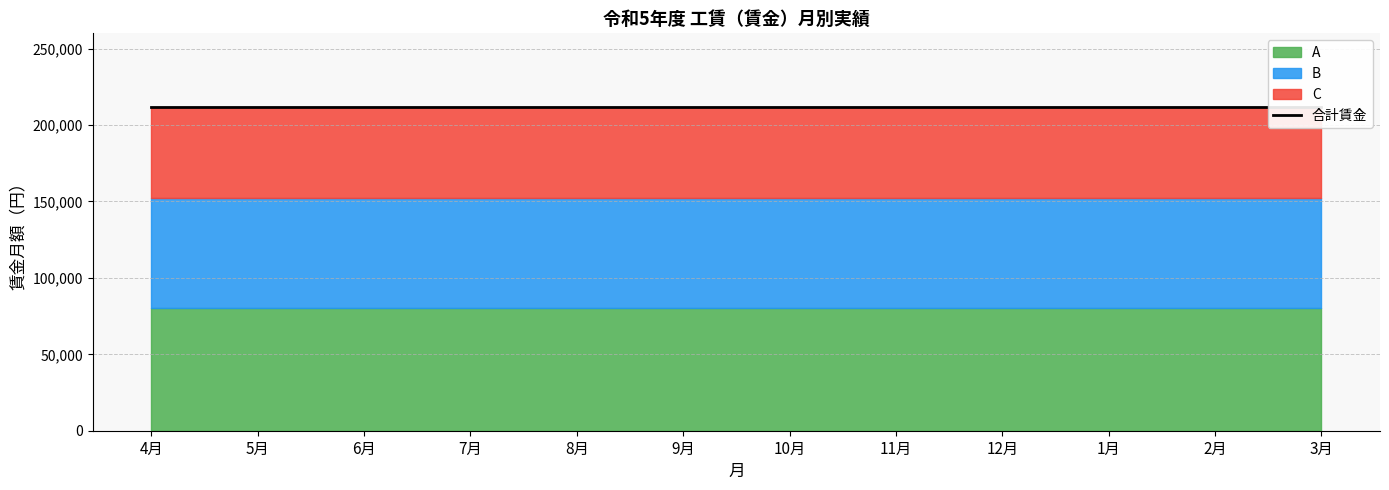

Rank the series by their average value, from lowest to highest.

C, B, A